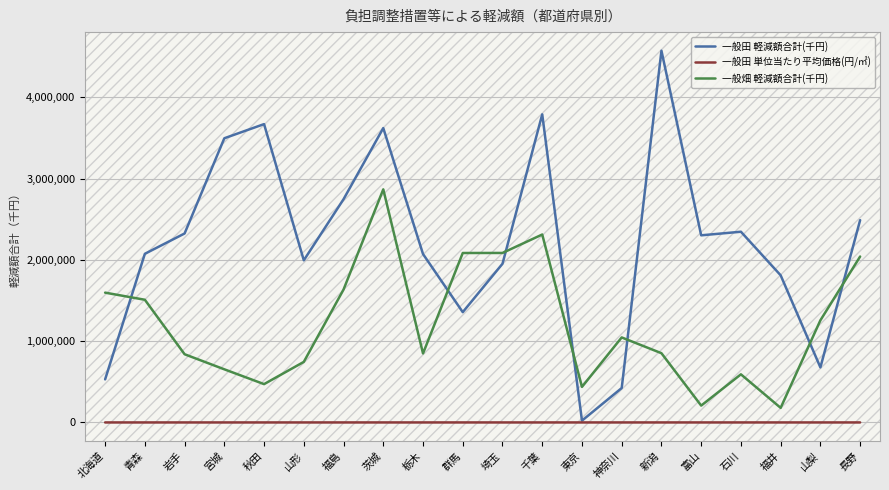

True or false: 一般田 軽減額合計(千円) and 一般畑 軽減額合計(千円) cross at least once.

True